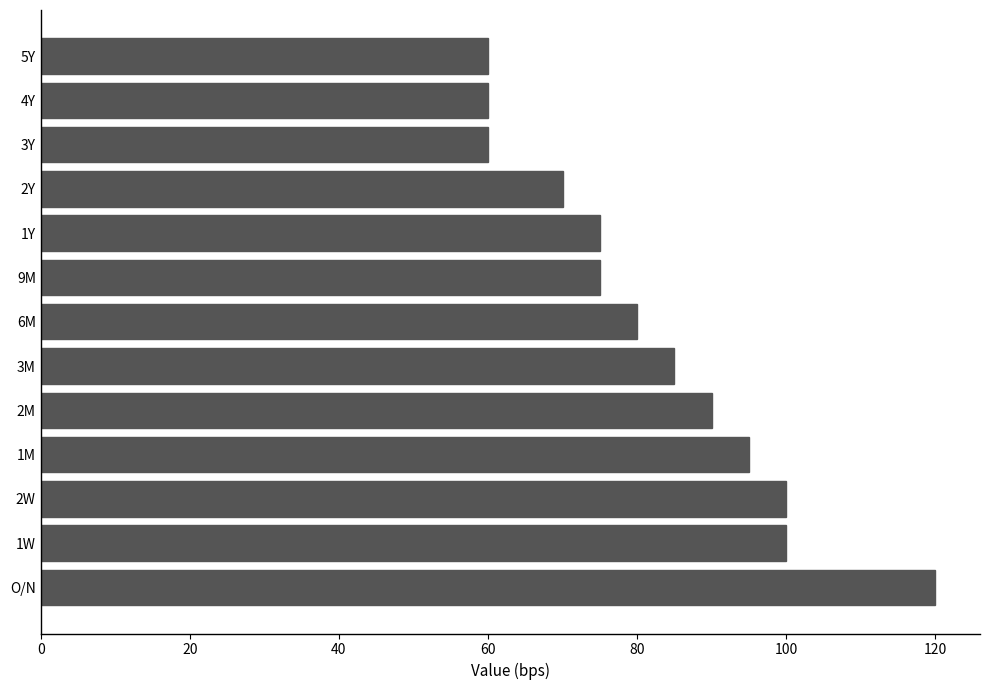

What is the average value?

82